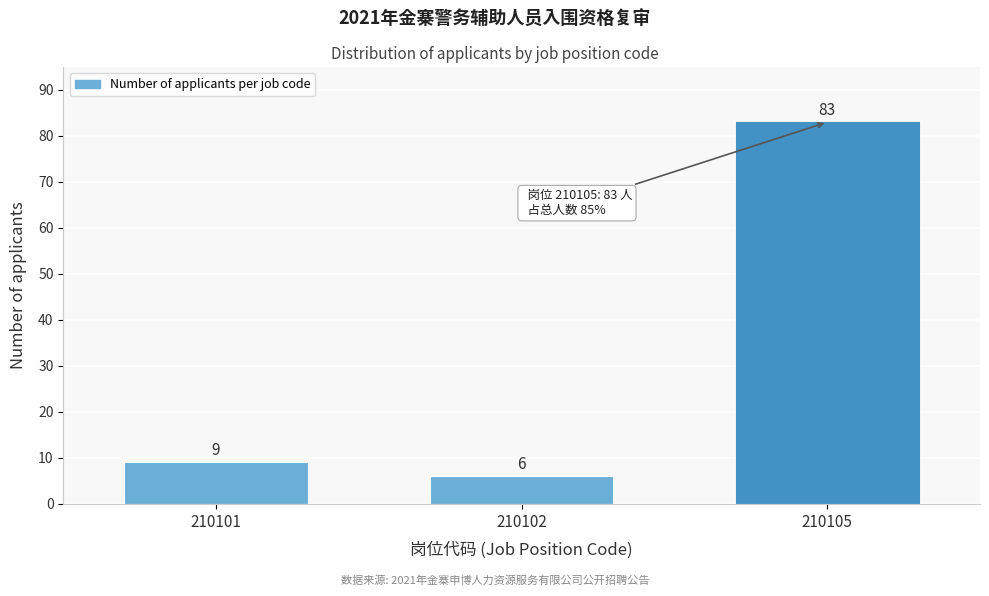

Reading right to left, what are all the values shown in this chart?

83	6	9